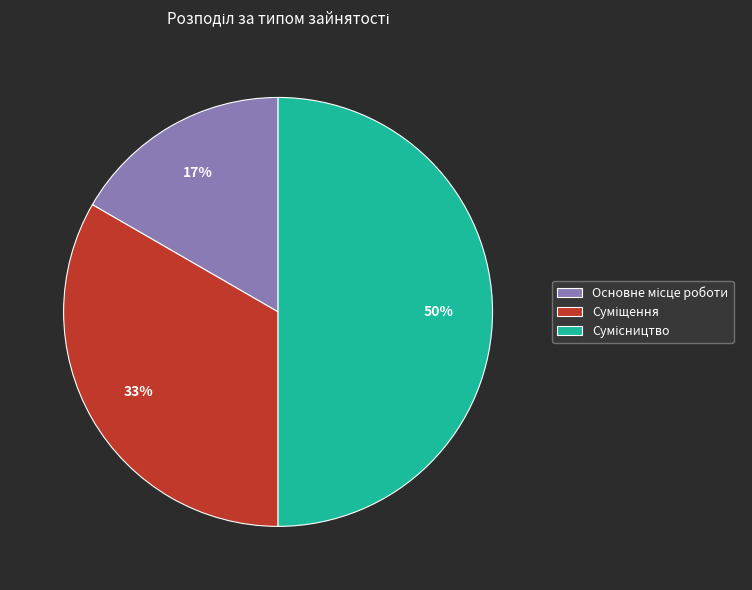

To the nearest percent, what is the average slice percentage?

33%